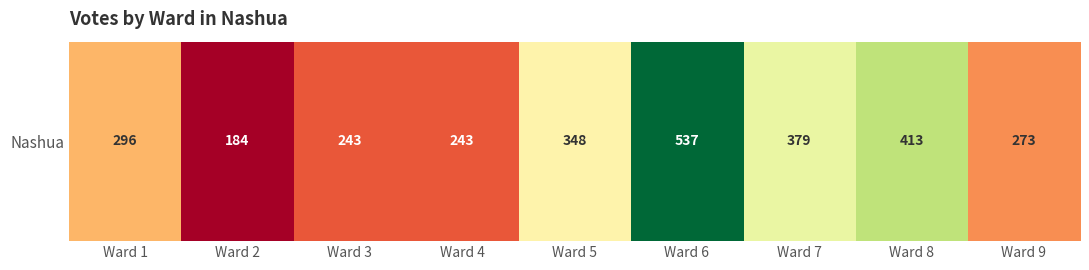

Reading right to left, list all the values displayed in this chart.

Ward 9=273	Ward 8=413	Ward 7=379	Ward 6=537	Ward 5=348	Ward 4=243	Ward 3=243	Ward 2=184	Ward 1=296